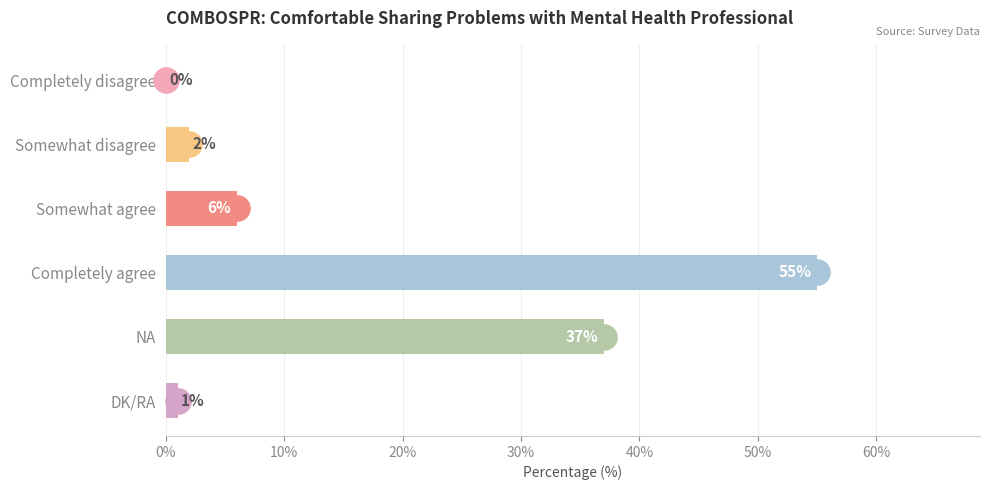

The value at NA is 37. True or false?

True